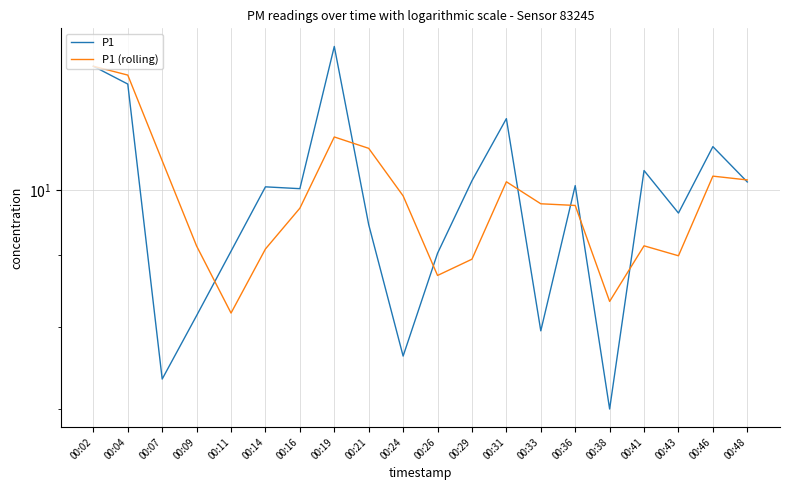

What is the total value across all series at 00:07?

17.8